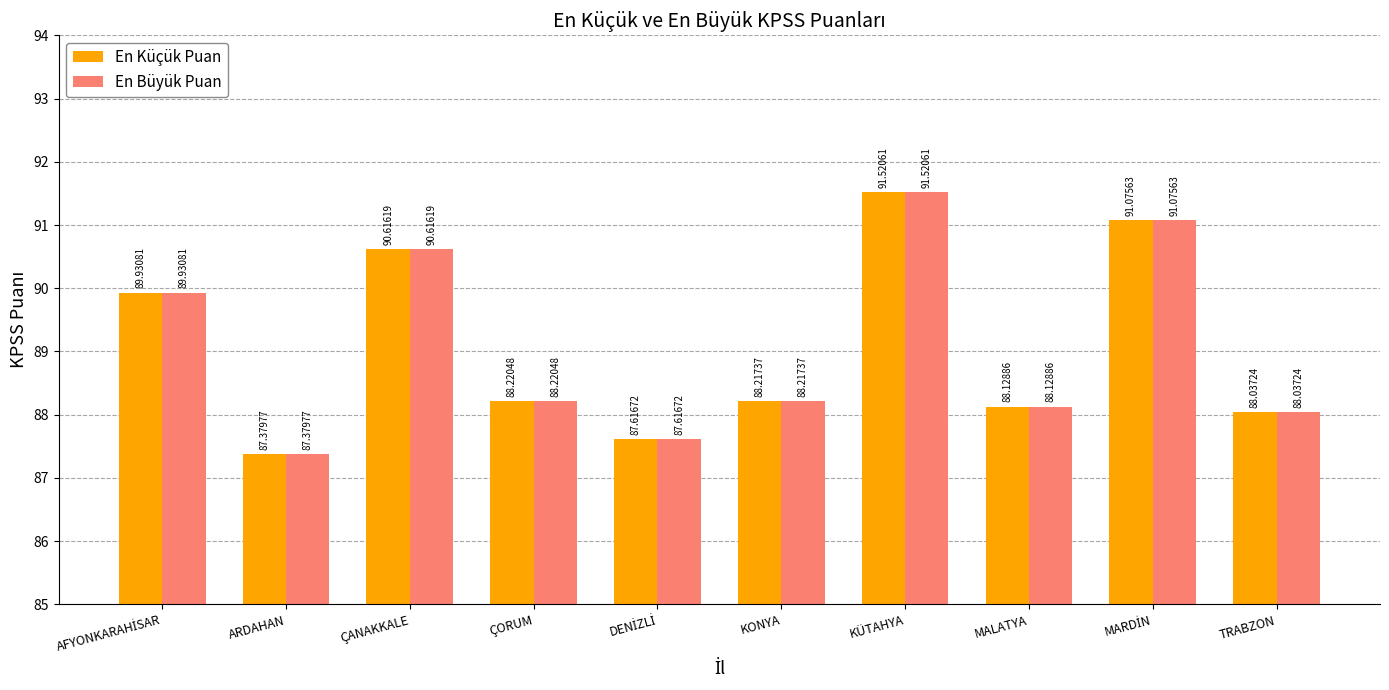

How many series are shown in this chart?

2